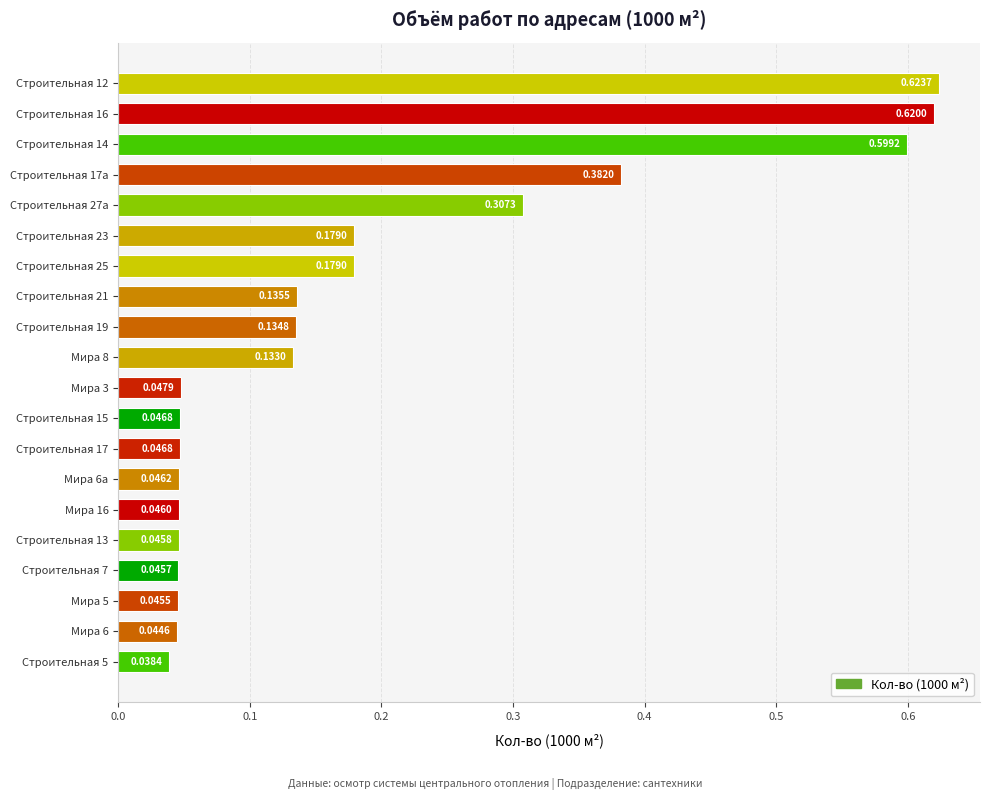

How many data points does each series have?

20